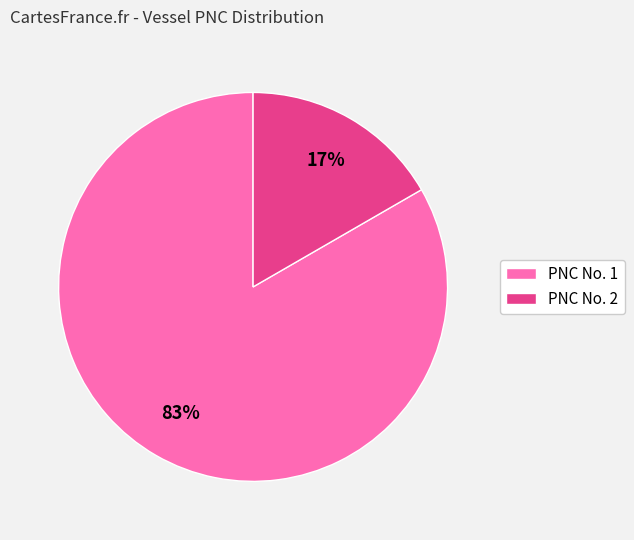

What is the smallest slice in the pie chart?

PNC No. 2